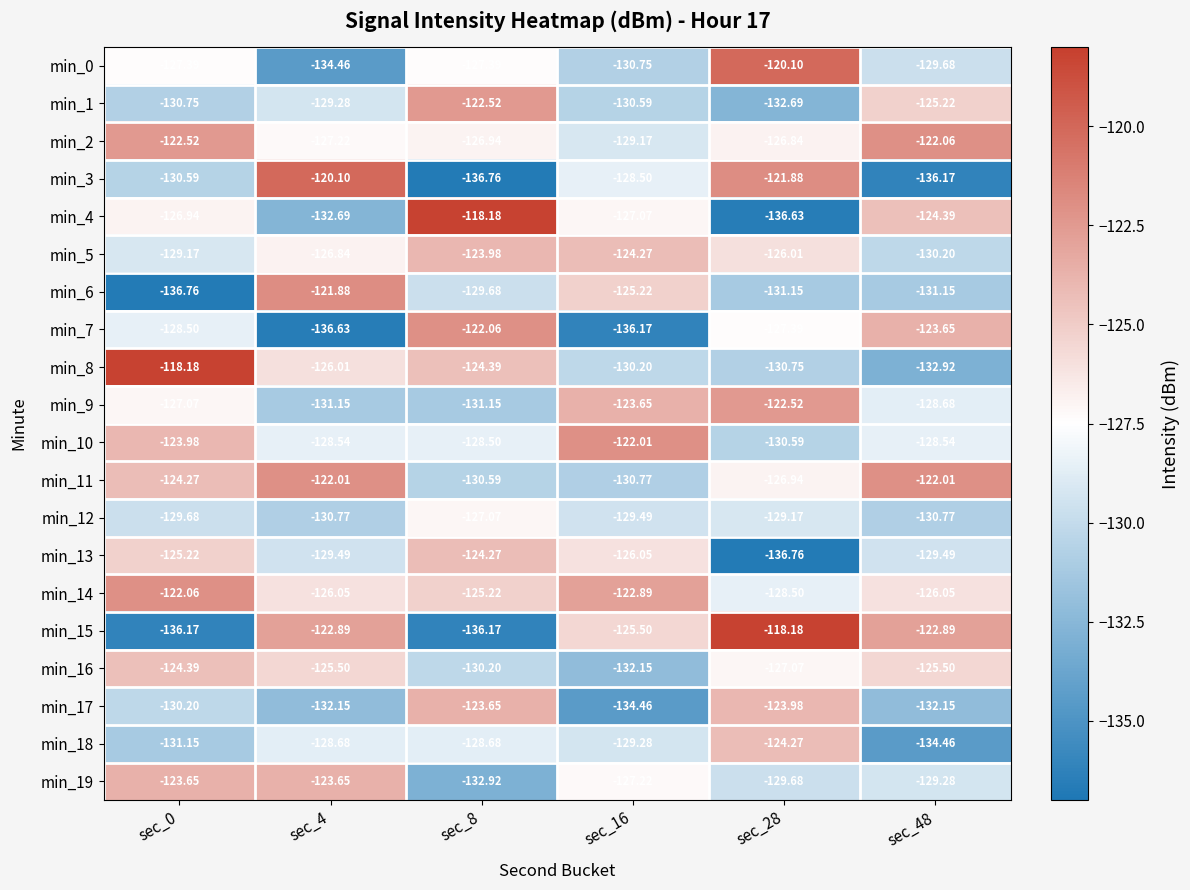

Is the value of min_19 at sec_4 greater than the value of min_13 at sec_28?

Yes